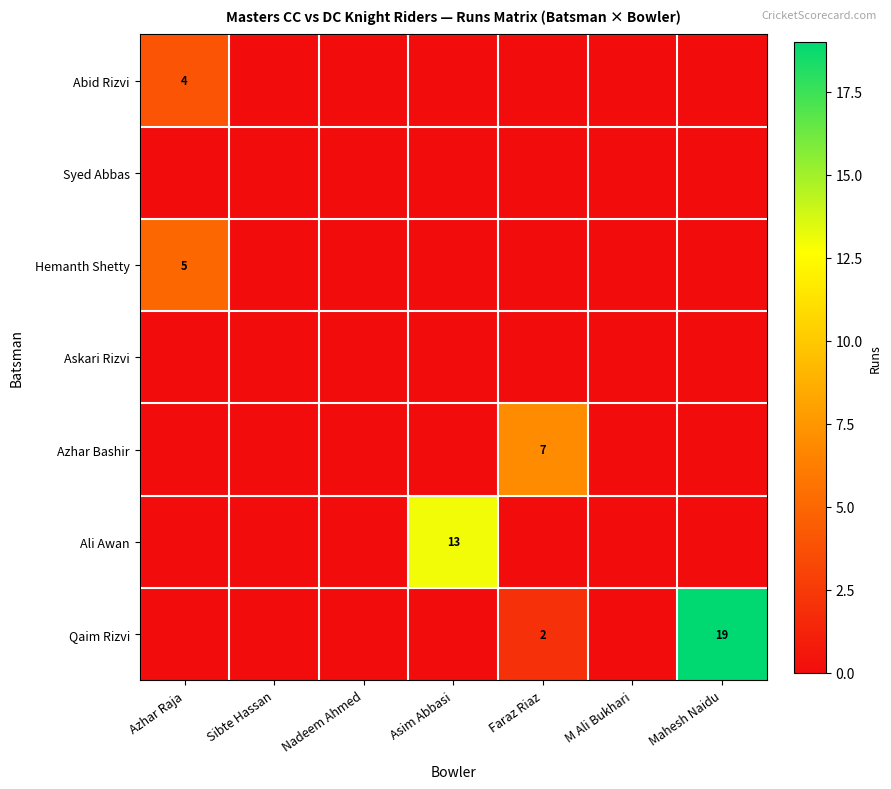

True or false: Abid Rizvi has a value of 4 at Azhar Raja.

True